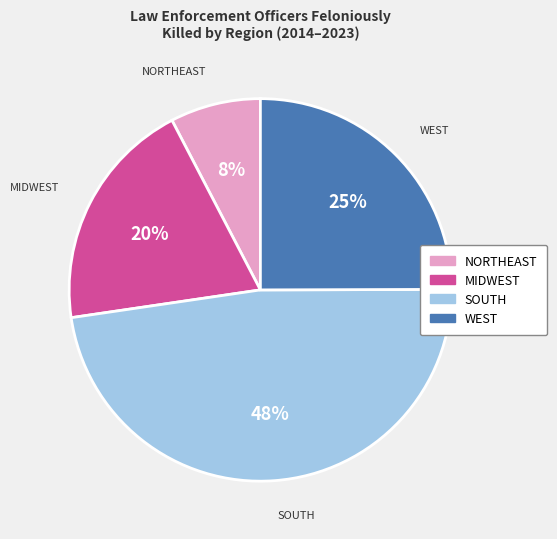

To the nearest percent, what is the average slice percentage?

25%